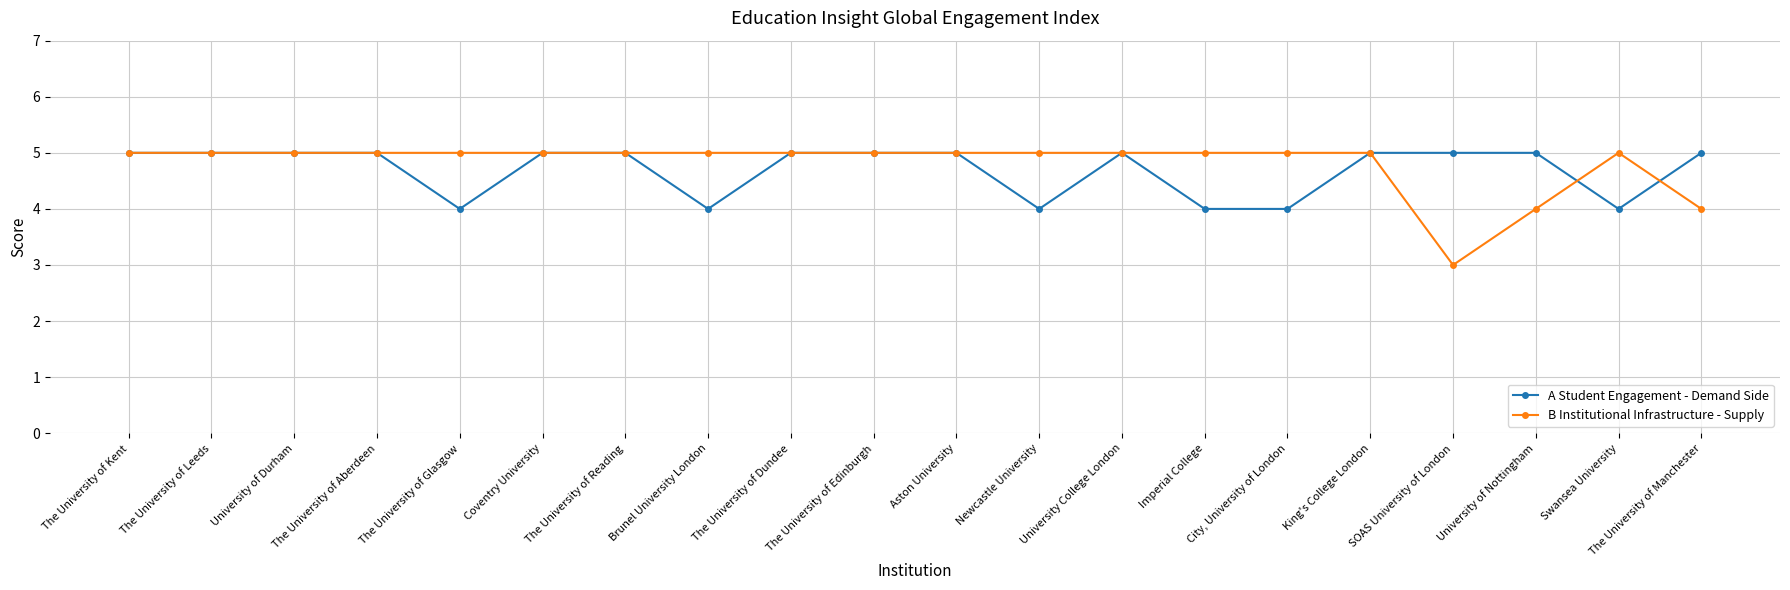

True or false: B Institutional Infrastructure - Supply has more than 0 points higher than both neighbors.

True